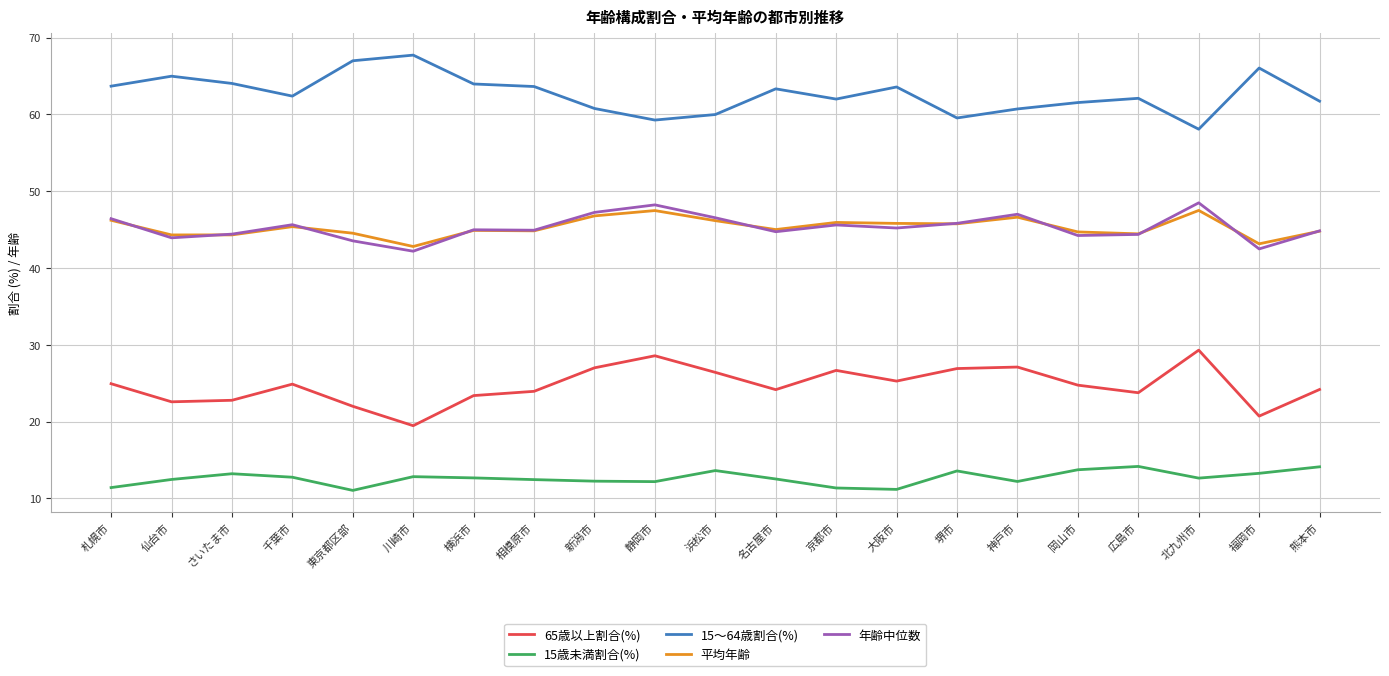

True or false: 平均年齢 and 15歳未満割合(%) intersect in this chart.

False